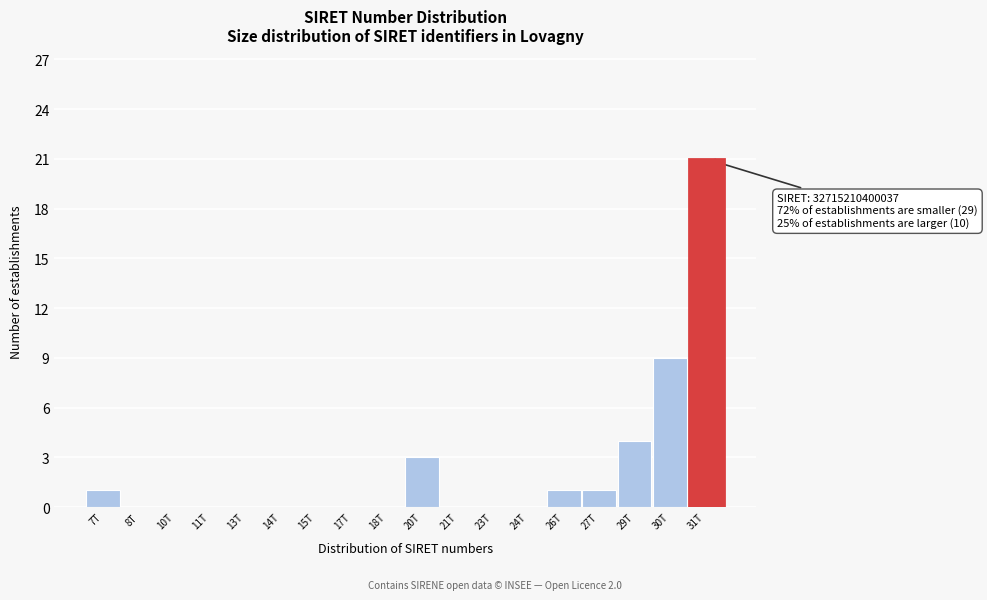

Reading left to right, extract all data points from this chart.

7T=1	8T=0	10T=0	11T=0	13T=0	14T=0	15T=0	17T=0	18T=0	20T=3	21T=0	23T=0	24T=0	26T=1	27T=1	29T=4	30T=9	31T=21